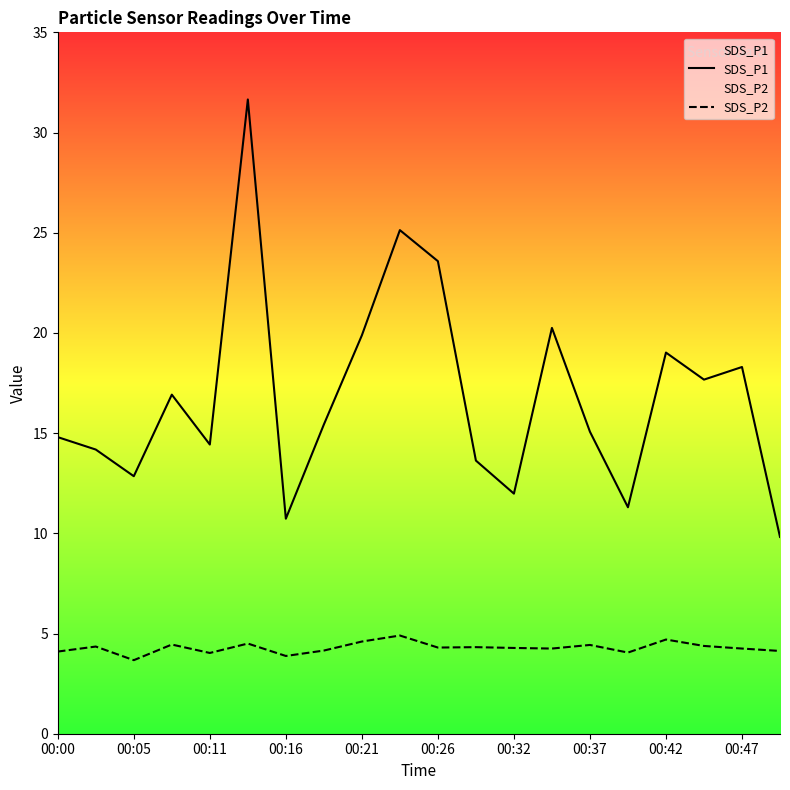

What is the difference between the highest and lowest values at 00:32?

7.7